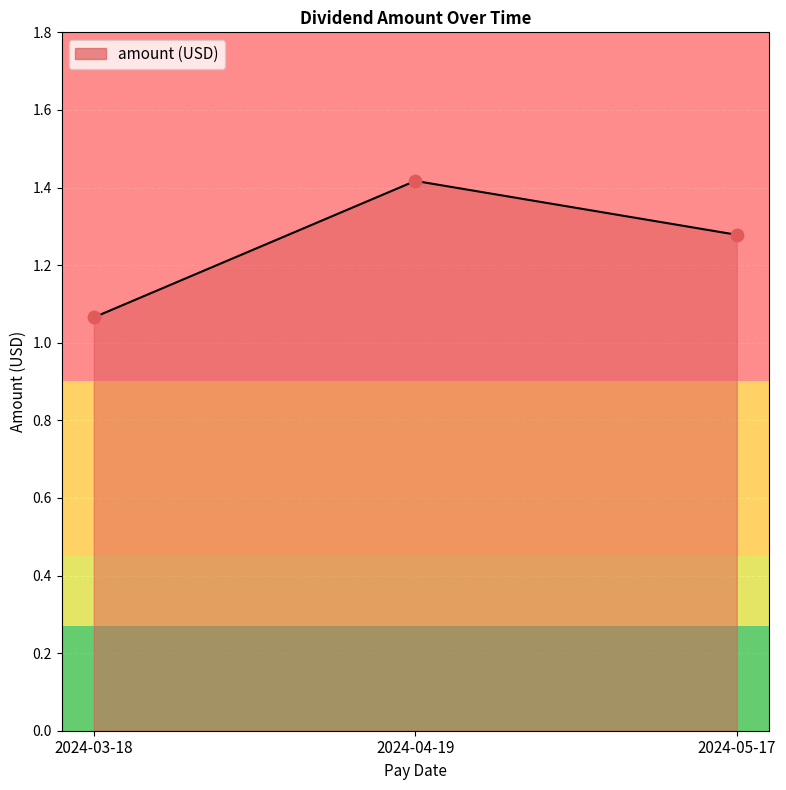

What is the change in value from 2024-03-18 to 2024-04-19?

+0.4